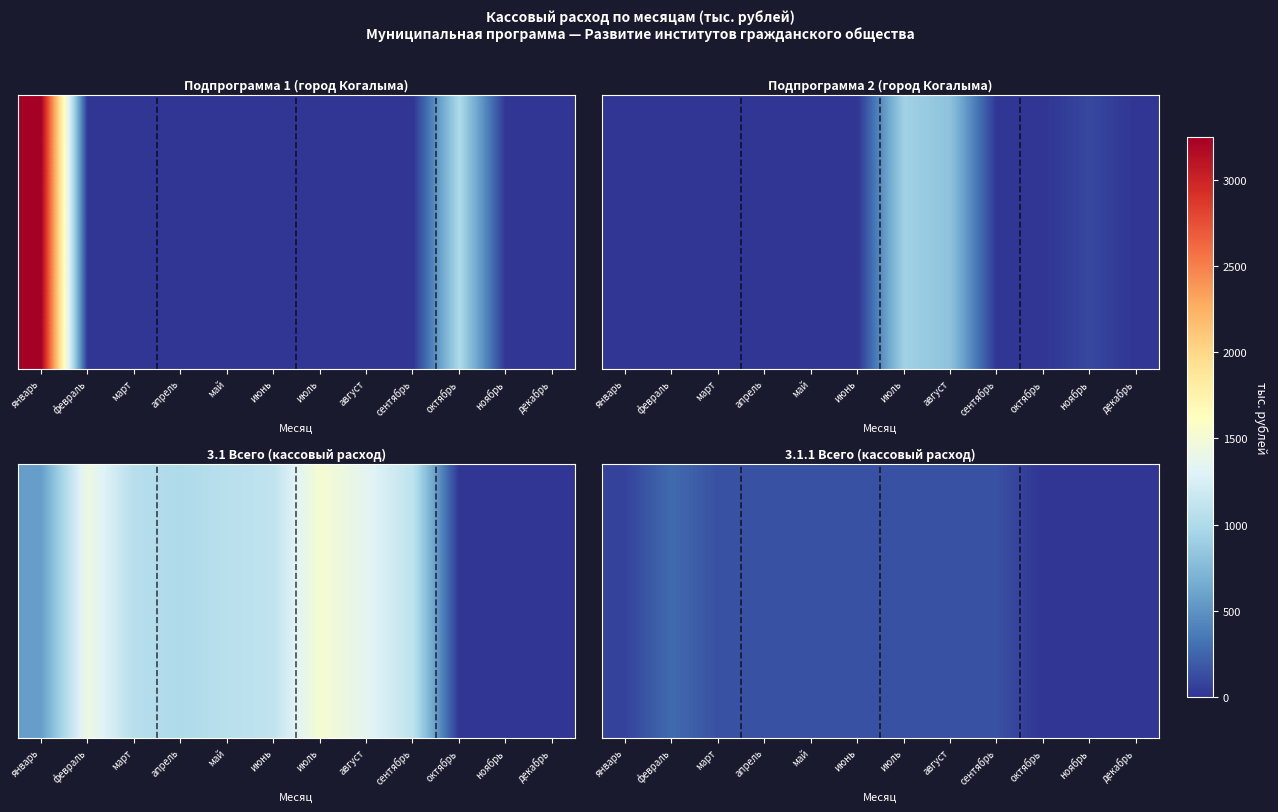

True or false: the data shows 17.6 at январь.

False